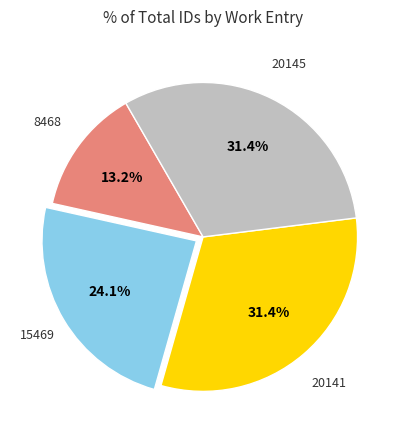

Is there any slice that represents more than half of the pie?

No